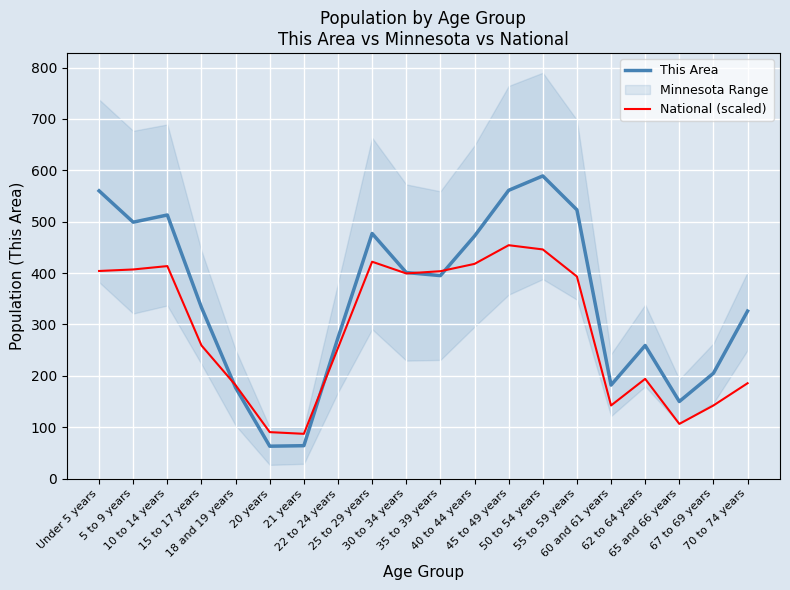

Between 21 years and 22 to 24 years, which series saw the biggest shift?

This Area